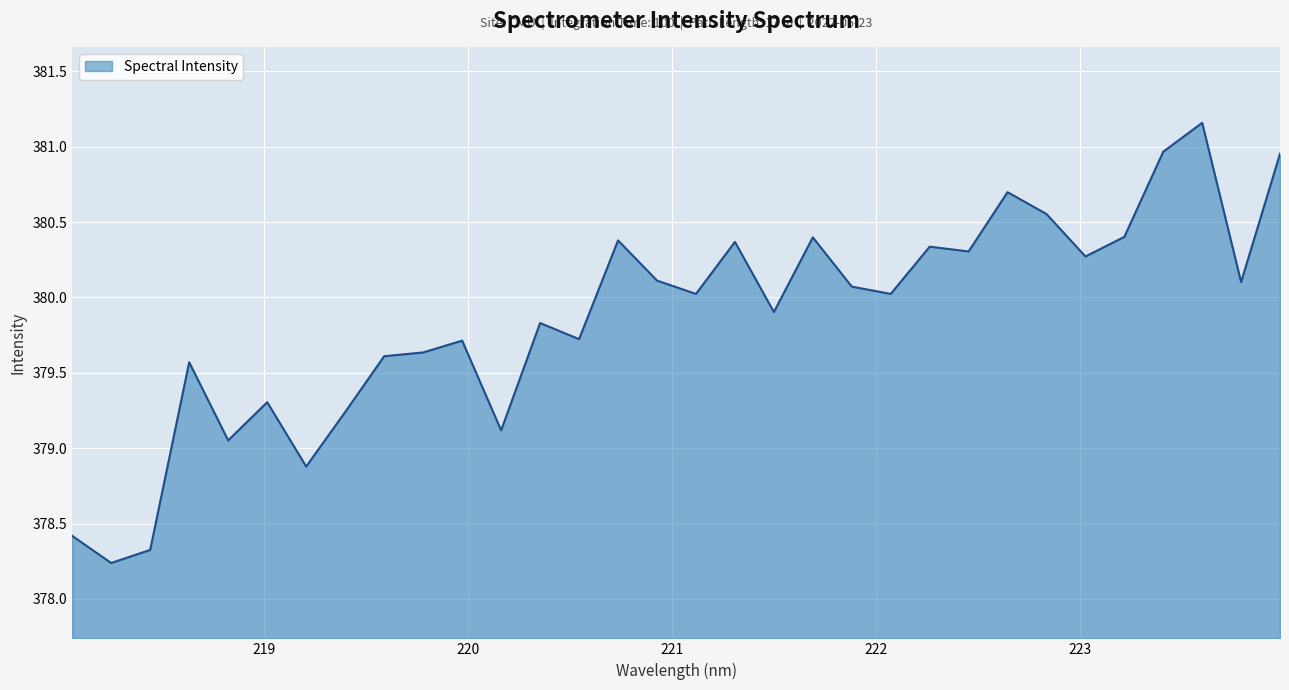

What is the difference between the maximum and minimum values?

2.9